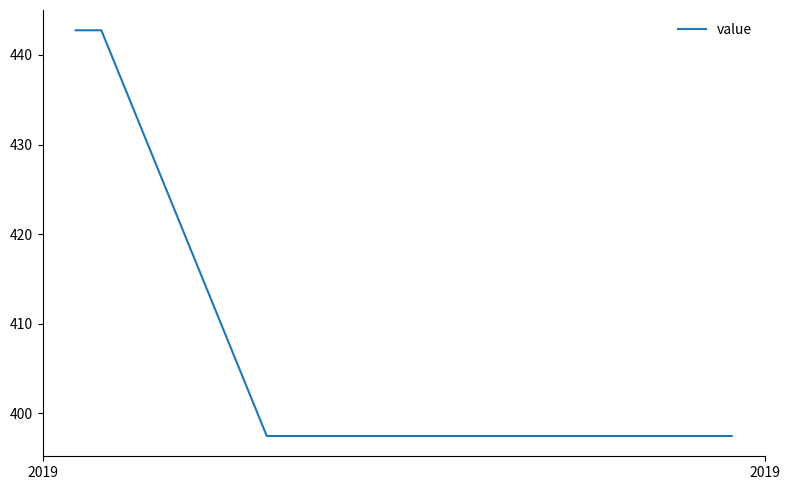

Is this an area chart (filled region under the line)?

No